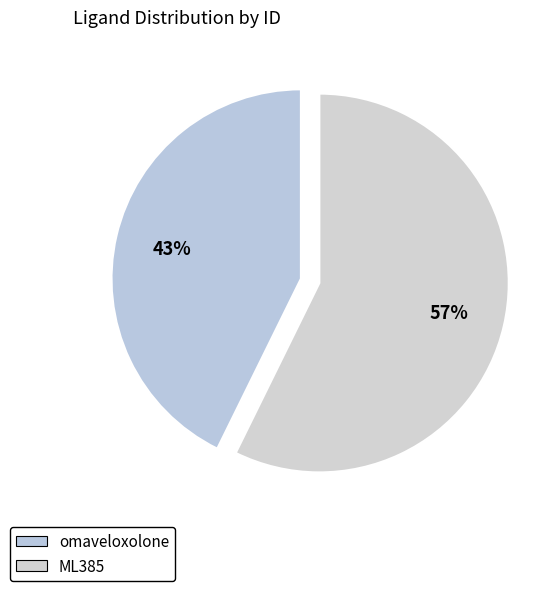

What is the largest slice in the pie chart?

ML385